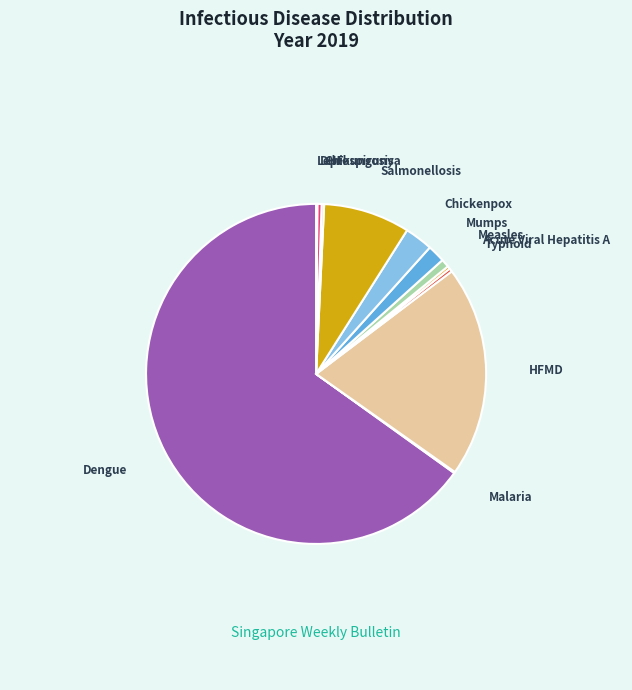

Which category has the biggest portion of the pie?

Dengue